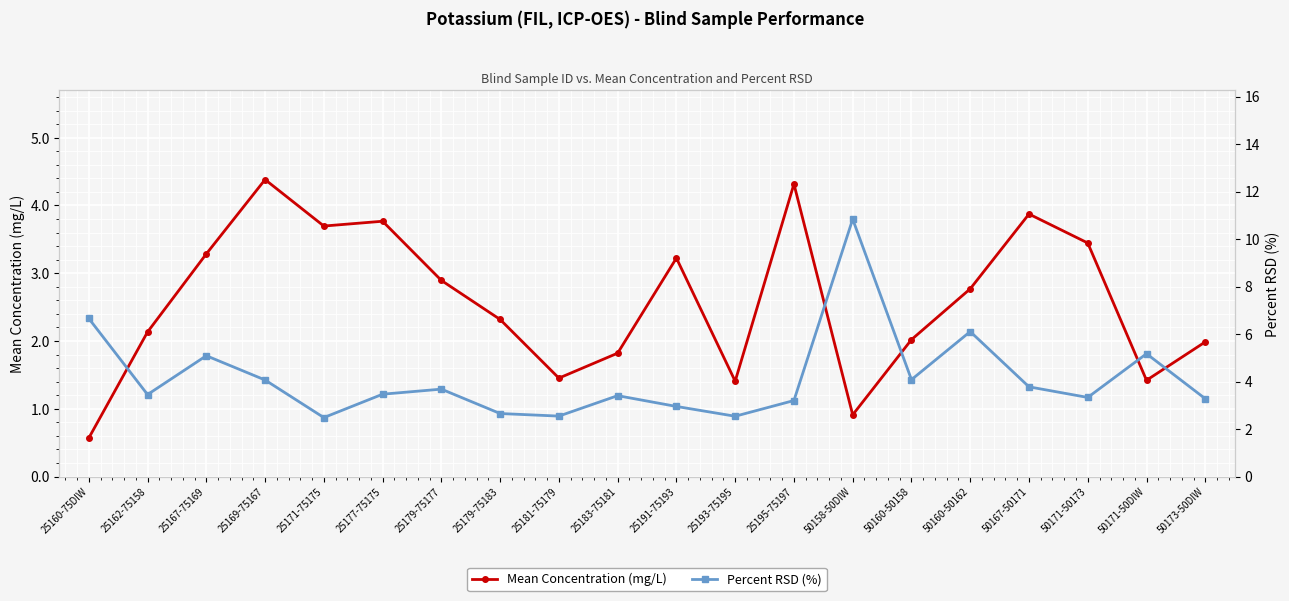

How many intersections are there between Mean Concentration (mg/L) and Percent RSD (%)?

8